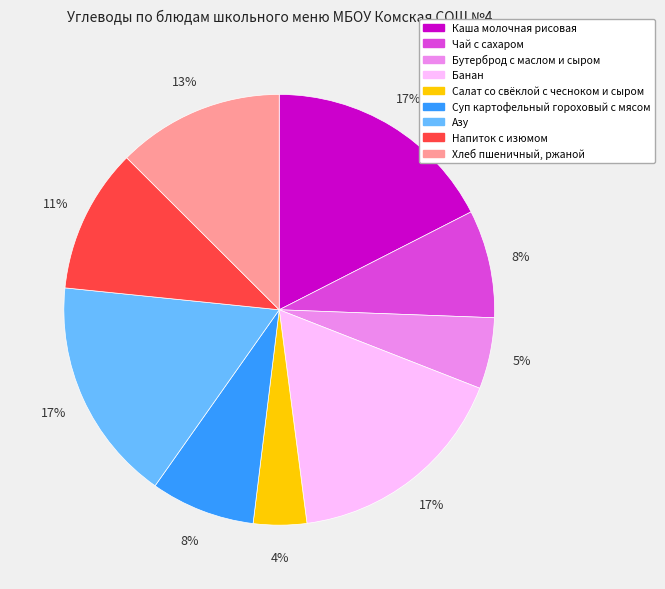

Between Бутерброд с маслом и сыром and Салат со свёклой с чесноком и сыром, which is larger?

Бутерброд с маслом и сыром